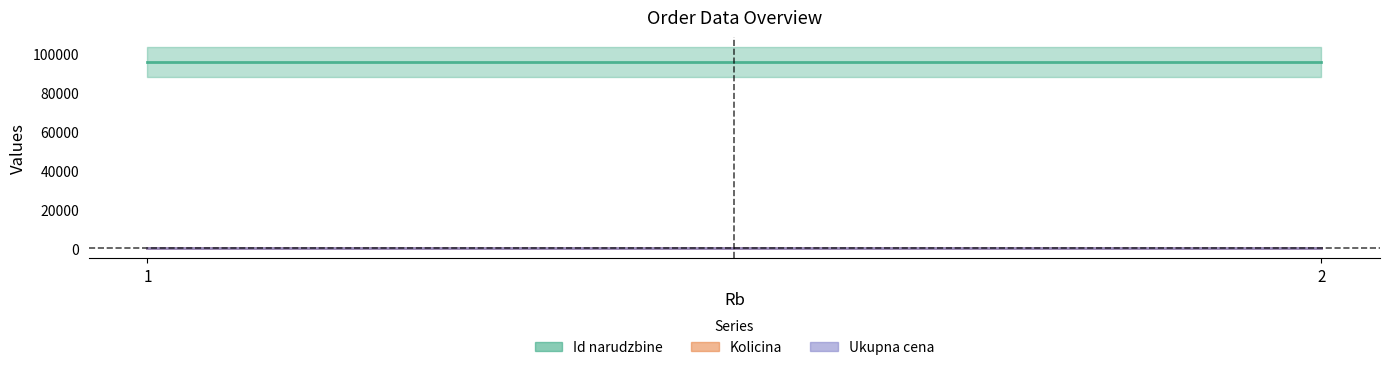

Between 1 and 2, which series saw the biggest shift?

Id narudzbine